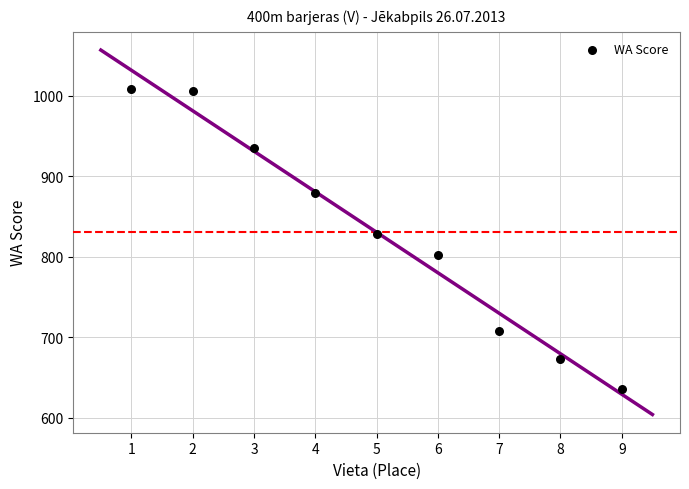

What Y value in the scatter plot is closest to 822?

828